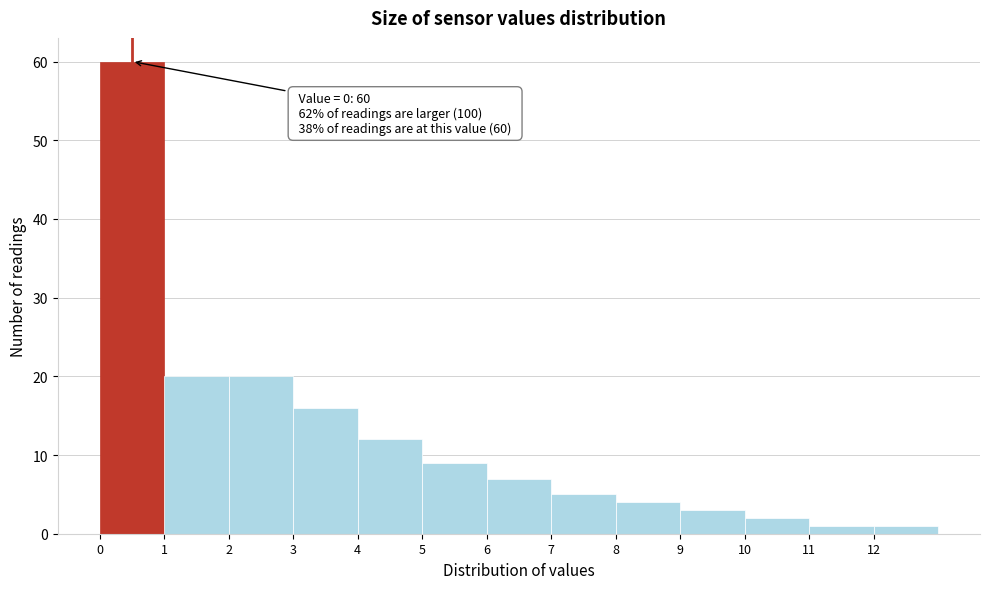

Over which range of the x-axis is the bar tallest?

0 to 1